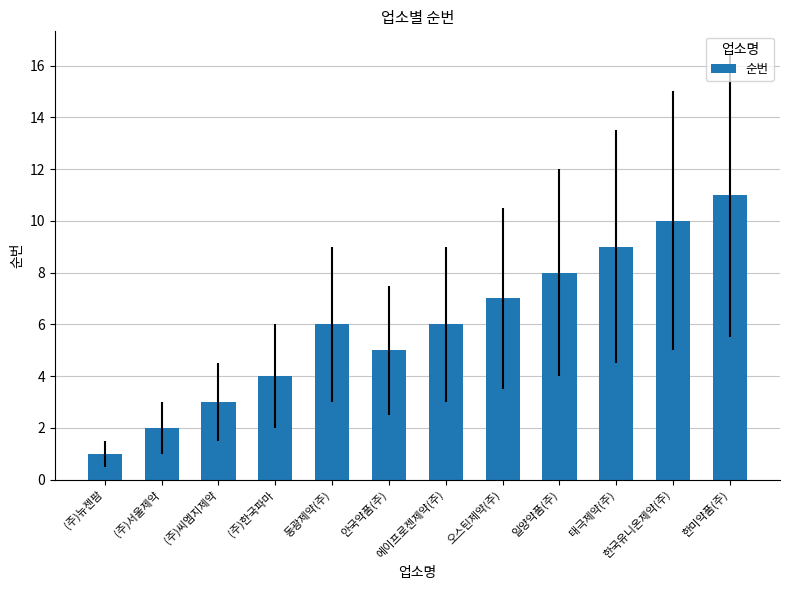

What is the approximate value at 일양약품(주), to the nearest 5?

10